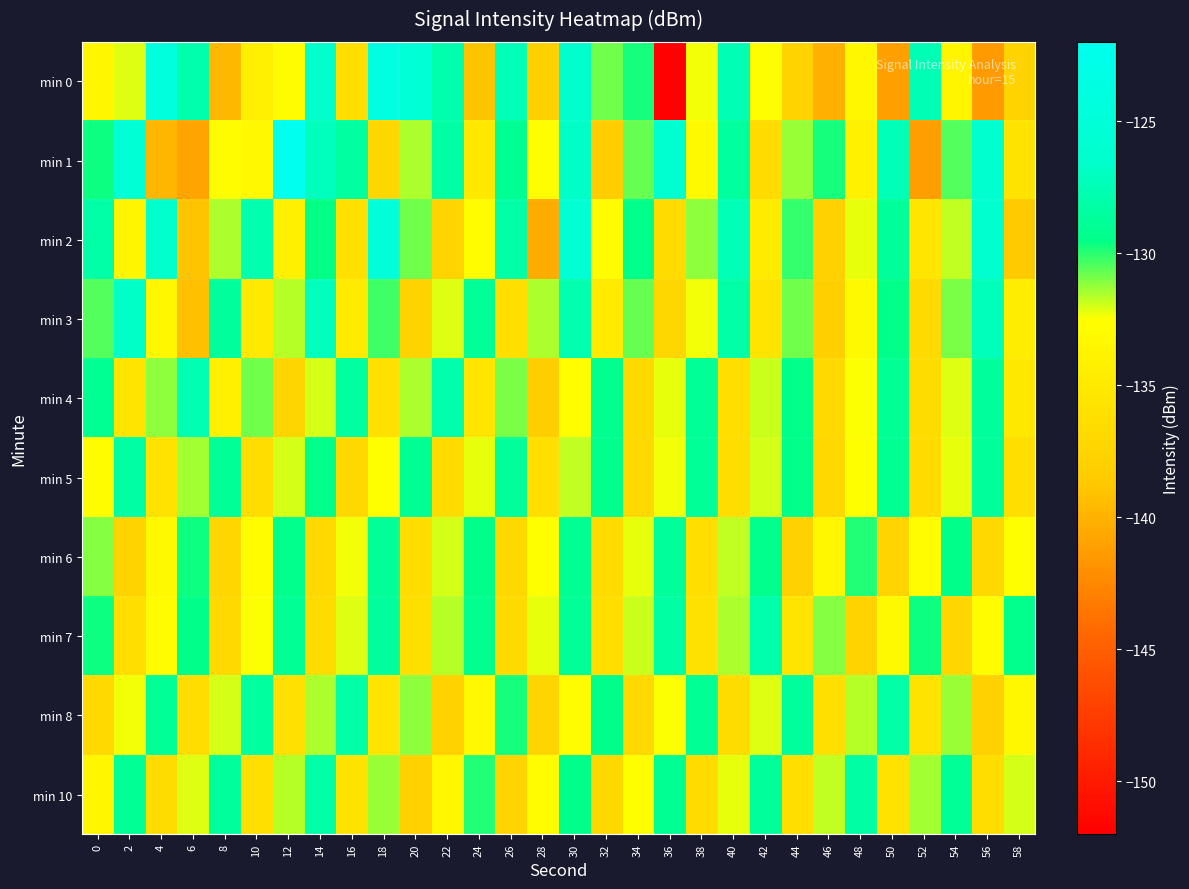

List the series in order of their peak value, lowest first.

min 6, min 5, min 10, min 8, min 7, min 4, min 3, min 2, min 0, min 1